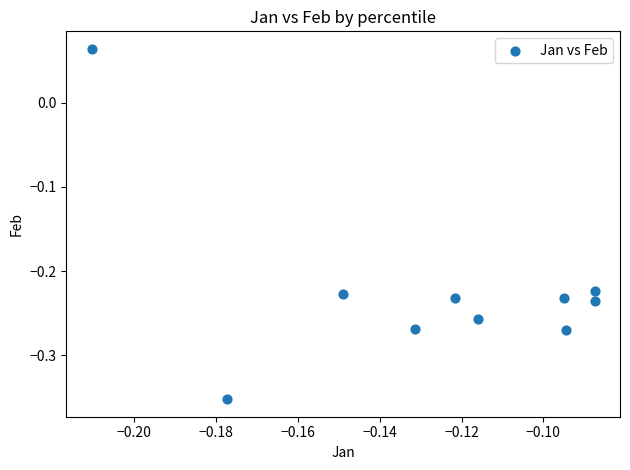

What is the range of Y values (max minus min)?

0.4